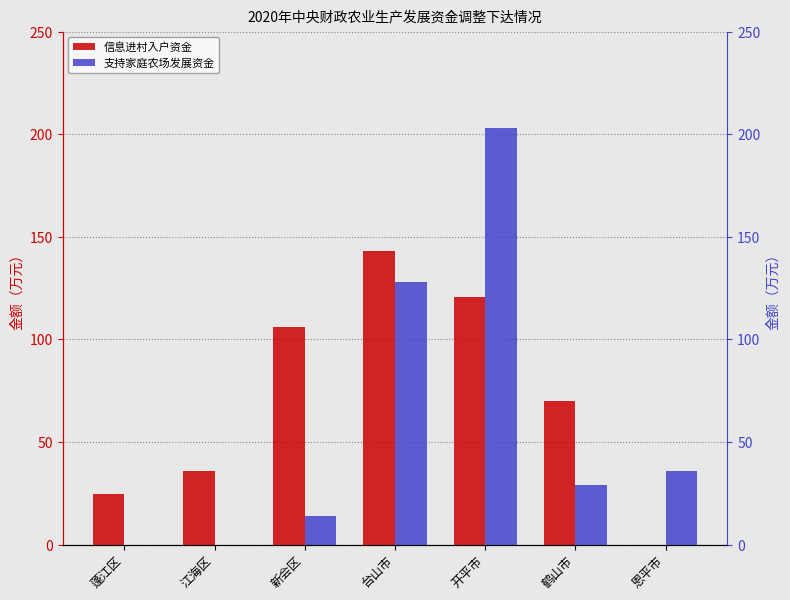

The value of 信息进村入户资金 at 鹤山市 is 92.7. True or false?

False